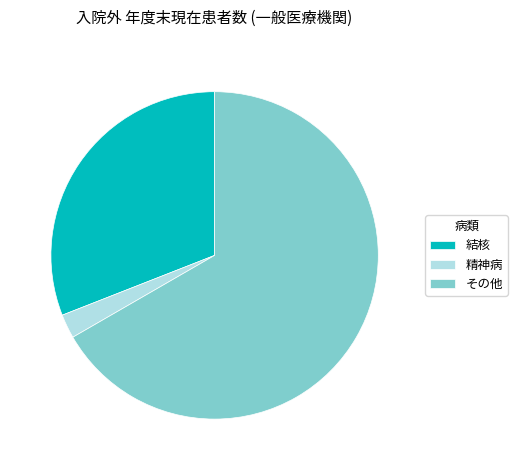

Between 精神病 and 結核, which is larger?

結核